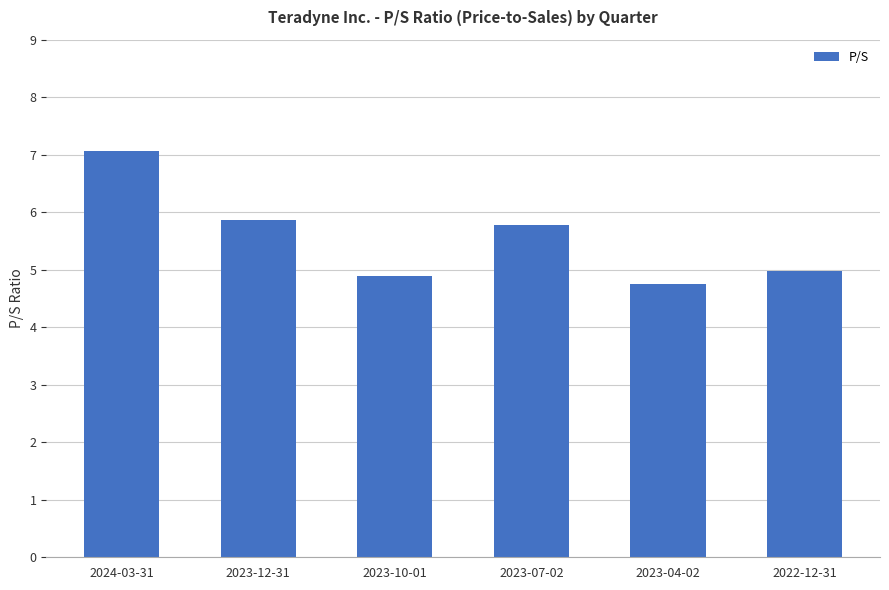

What is the label of the 6th bar from the left?

2022-12-31